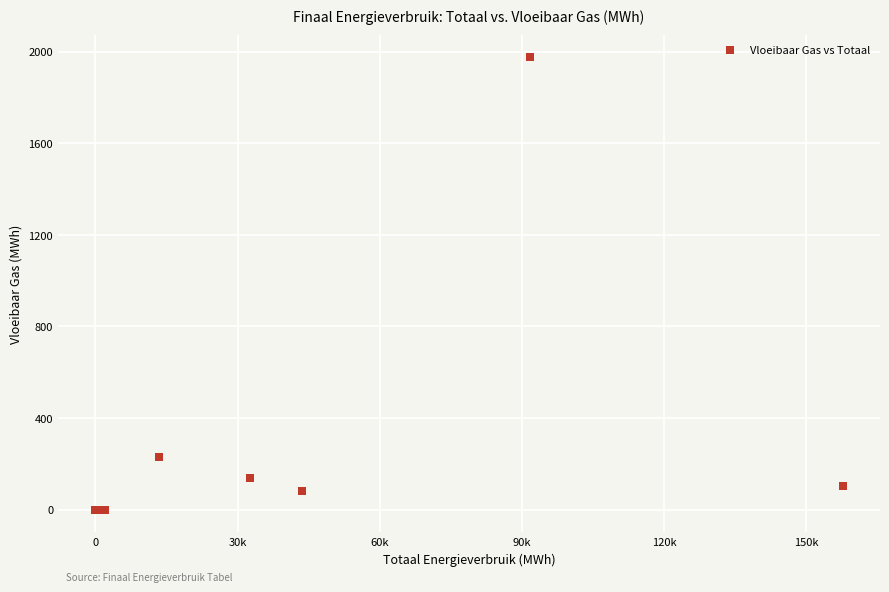

What Y value in the scatter plot is closest to 987?

228.9